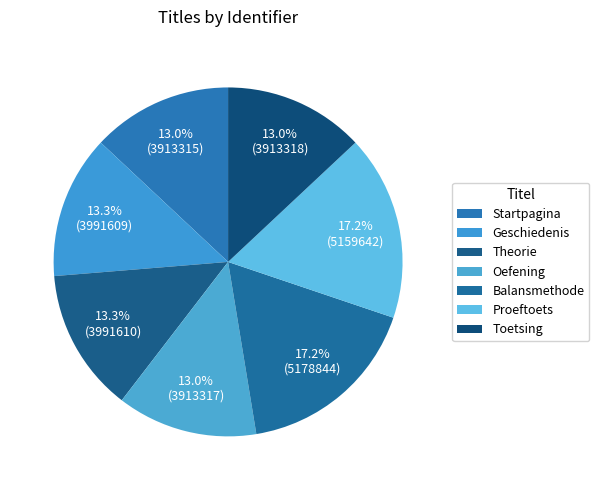

To the nearest percent, what portion does Startpagina represent?

13%